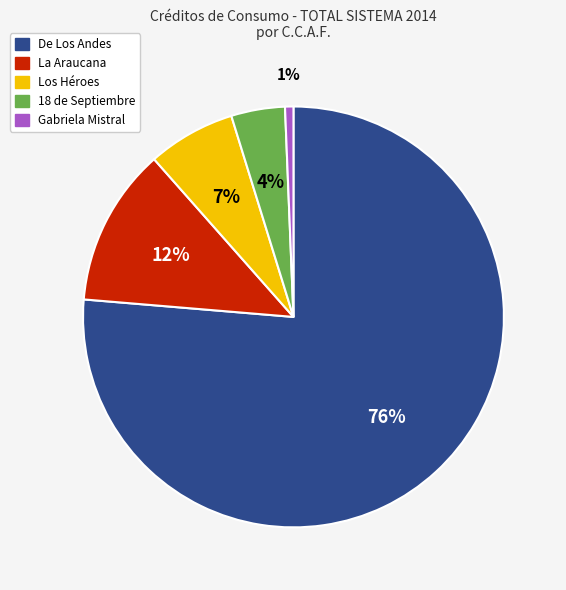

What percentage is the La Araucana slice, to the nearest percent?

12%